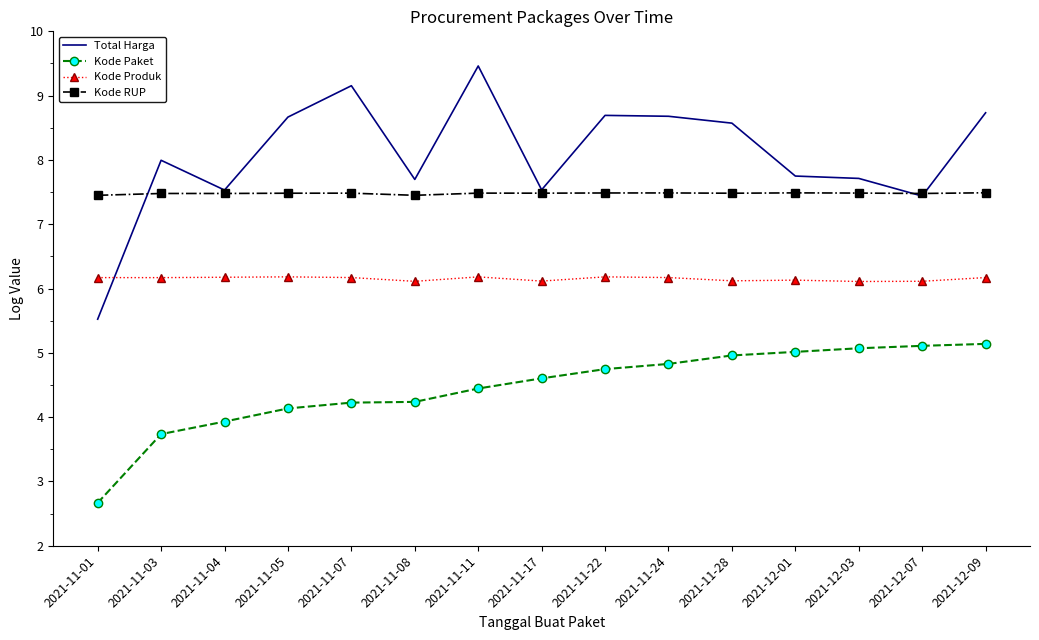

Rank the series by their average value, from highest to lowest.

Total Harga, Kode RUP, Kode Produk, Kode Paket